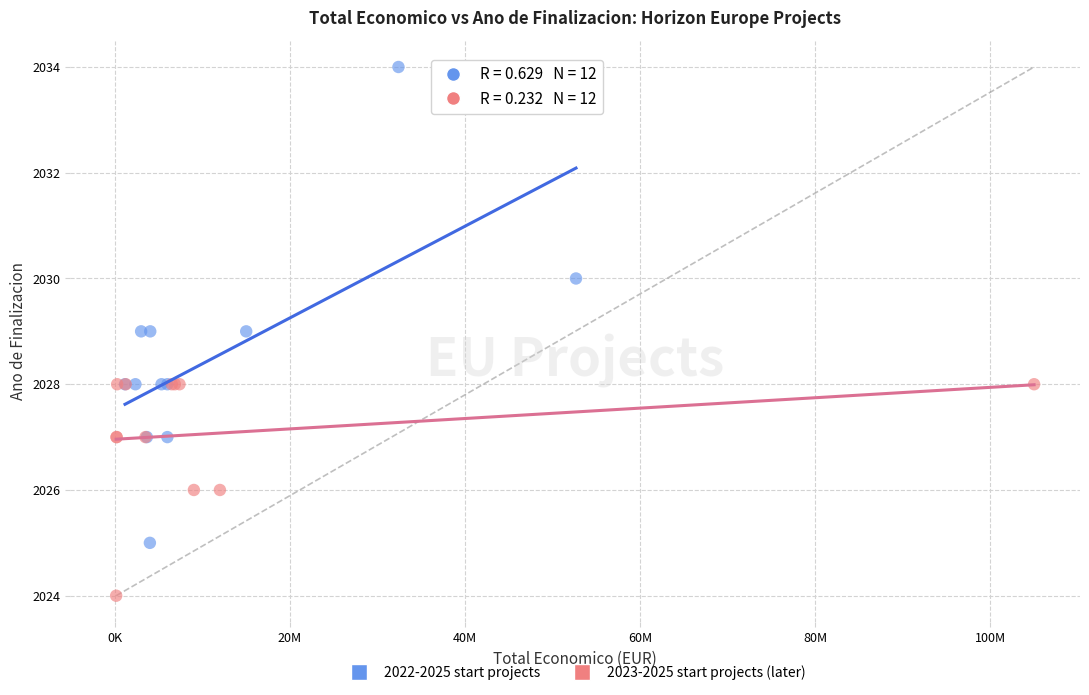

Which series contains the lowest Y value?

2023-2025 start projects (later)